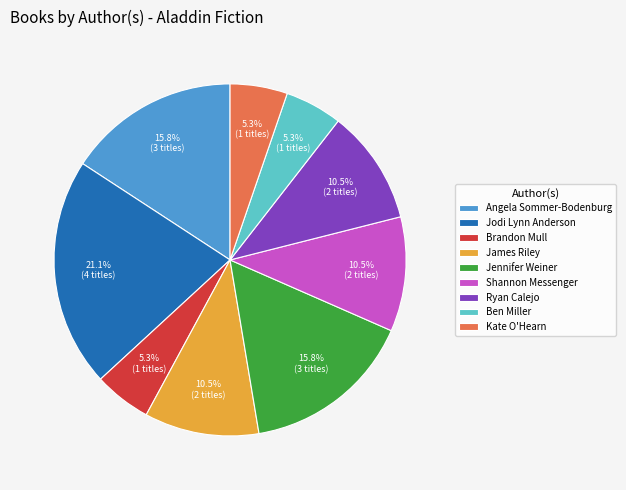

Which slice is the largest?

Jodi Lynn Anderson